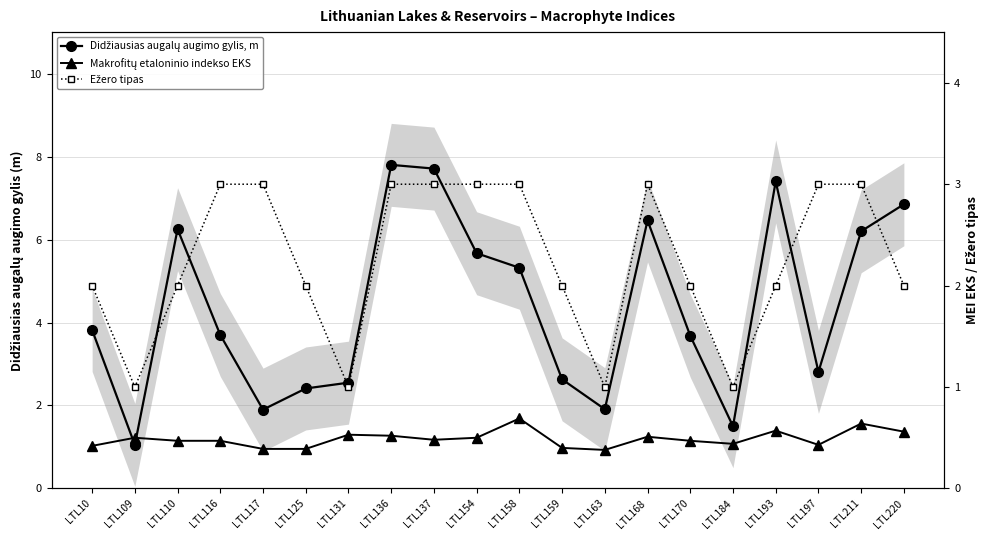

Reading left to right, extract all data points from this chart.

Didžiausias augalų augimo gylis, m: 3.8	1.1	6.2	3.7	1.9	2.4	2.5	7.8	7.7	5.7	5.3	2.6	1.9	6.5	3.7	1.5	7.4	2.8	6.2	6.8
Makrofitų etaloninio indekso EKS: 0.4	0.5	0.5	0.5	0.4	0.4	0.5	0.5	0.5	0.5	0.7	0.4	0.4	0.5	0.5	0.4	0.6	0.4	0.6	0.6
Ežero tipas: 2.0	1.0	2.0	3.0	3.0	2.0	1.0	3.0	3.0	3.0	3.0	2.0	1.0	3.0	2.0	1.0	2.0	3.0	3.0	2.0